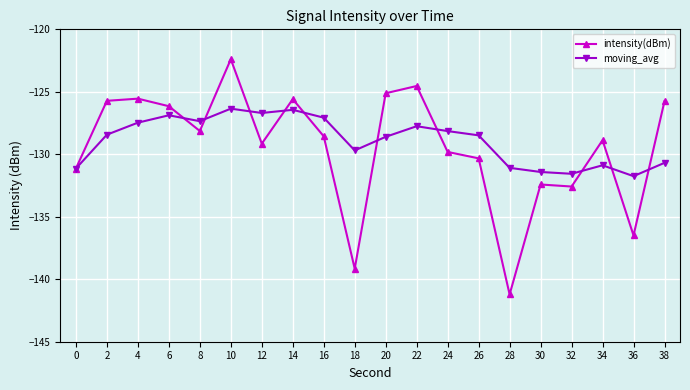

What is the average value of the moving_avg series?

-128.9